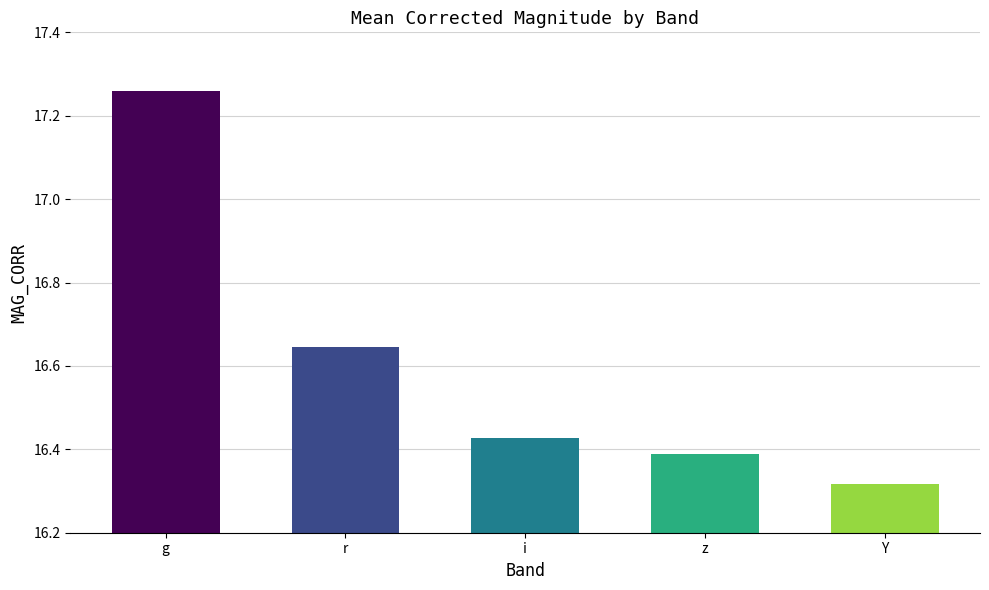

How many bars are there in total?

5